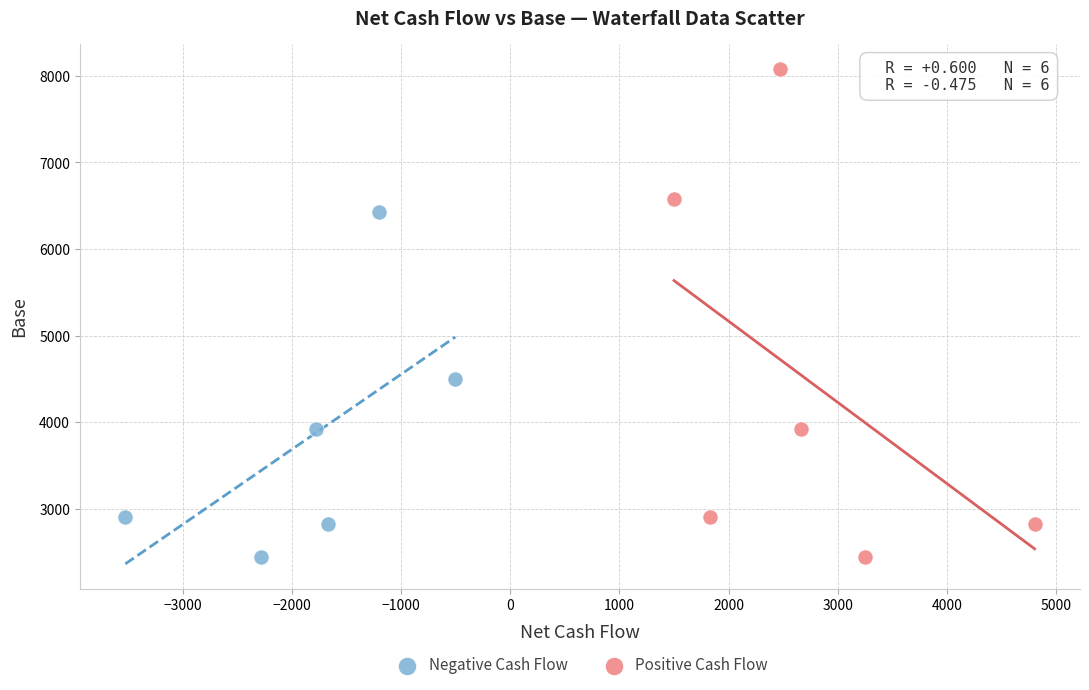

Which series has the largest Y range (max minus min)?

Positive Cash Flow